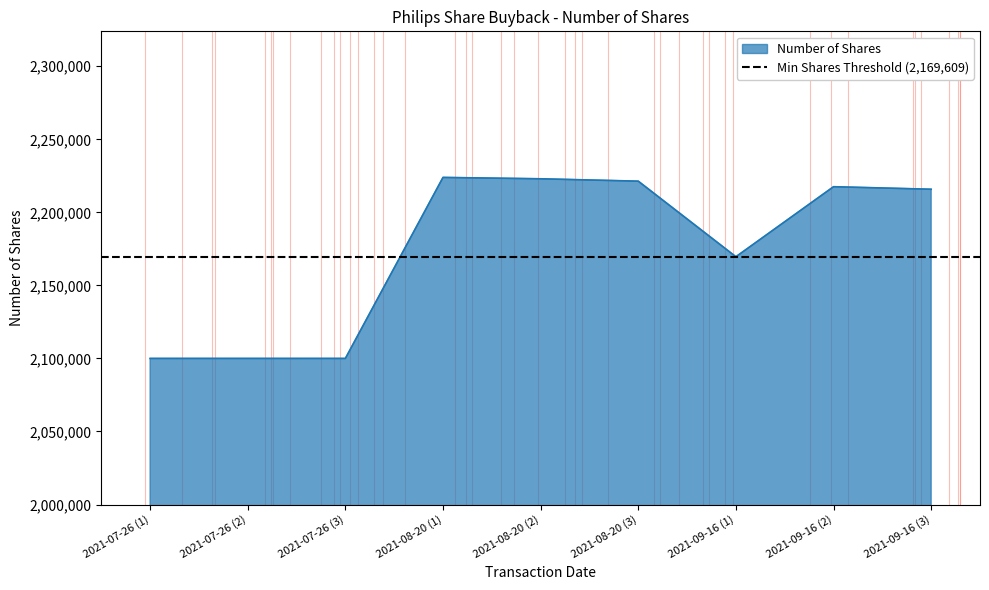

Where is Number of Shares nearest to the value 2161955?

2021-09-16 (1)